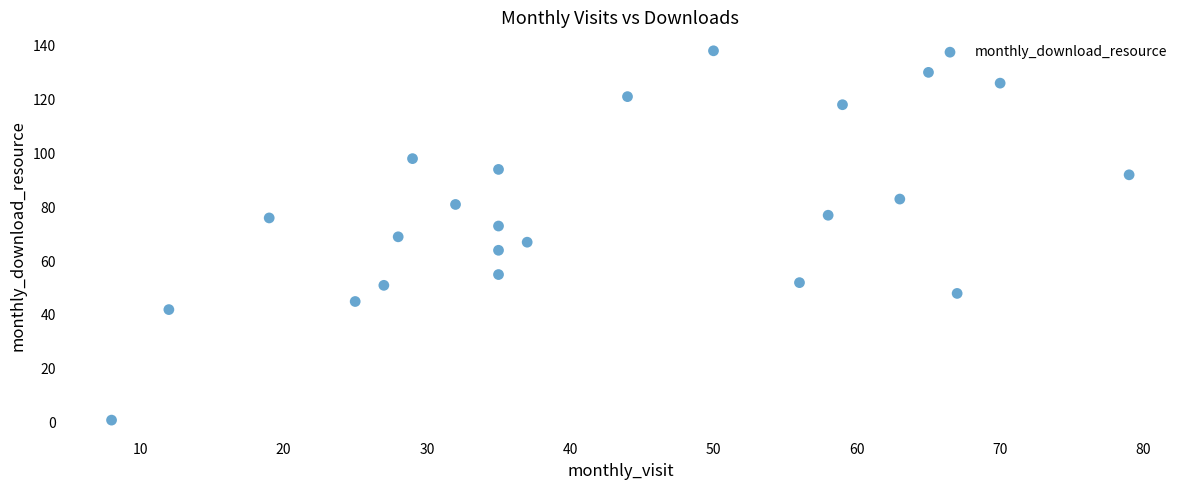

What is the range of Y values (max minus min)?

137